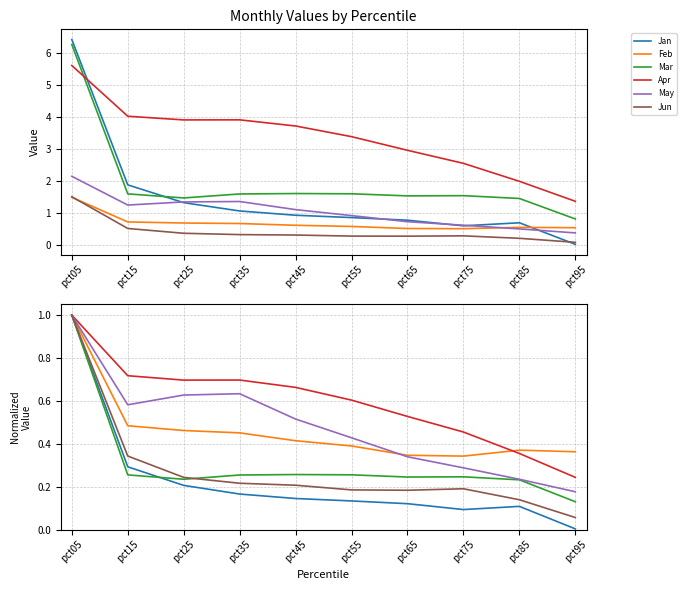

What is the difference between the maximum and minimum values in the Mar series?

0.9